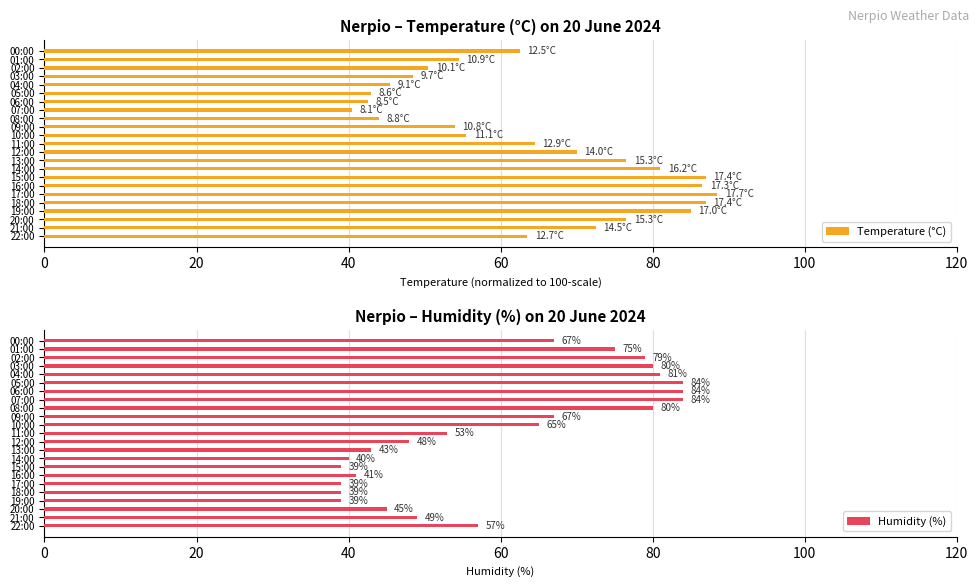

What is the difference between the maximum and minimum values in the Temperature (°C) series?

48.0